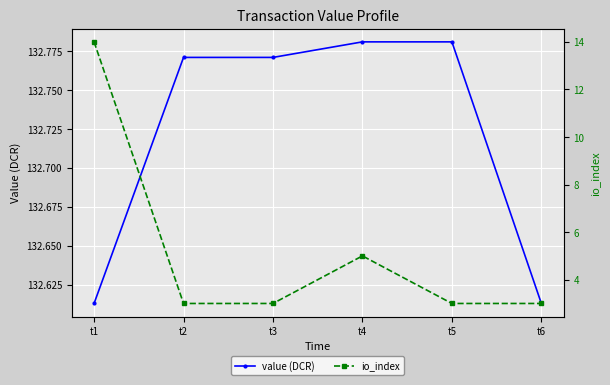

Reading left to right, list all the values displayed in this chart.

value (DCR): 132.6	132.8	132.8	132.8	132.8	132.6
io_index: 14.0	3.0	3.0	5.0	3.0	3.0